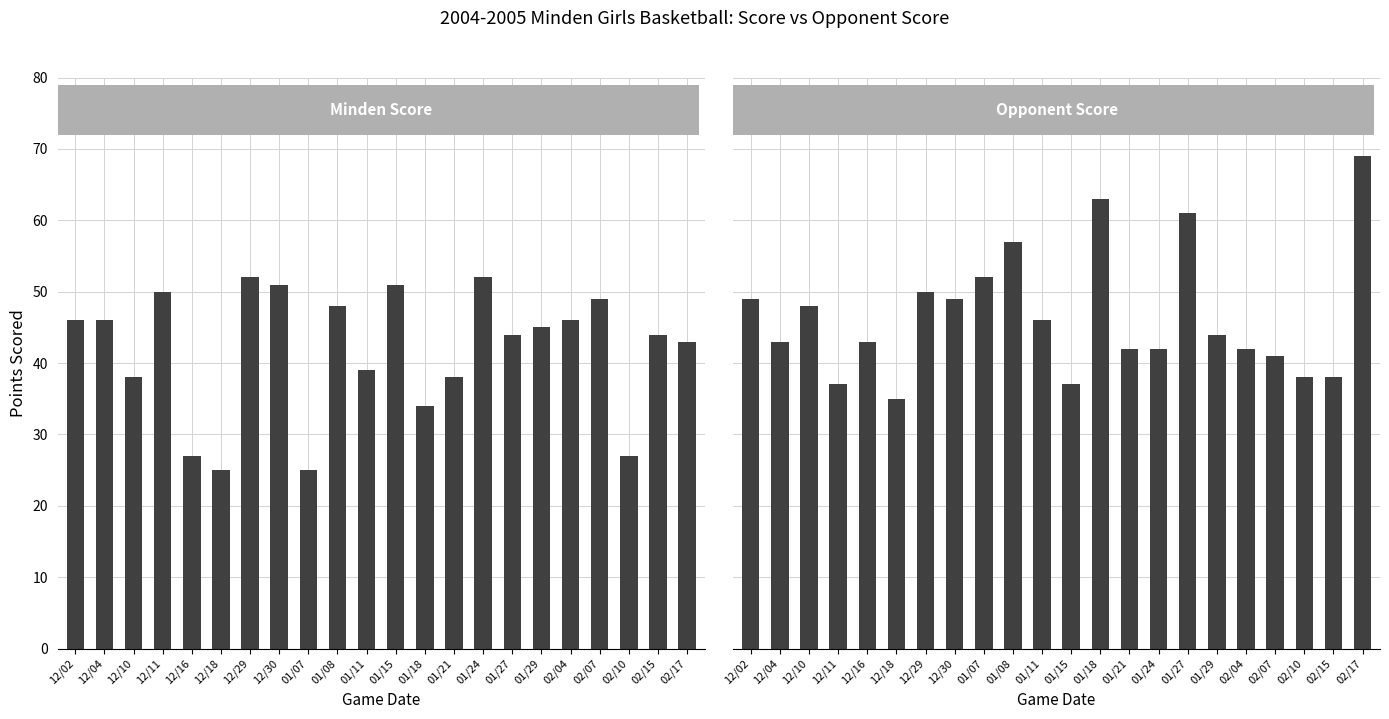

What is the label of the 12th bar from the right?

01/11